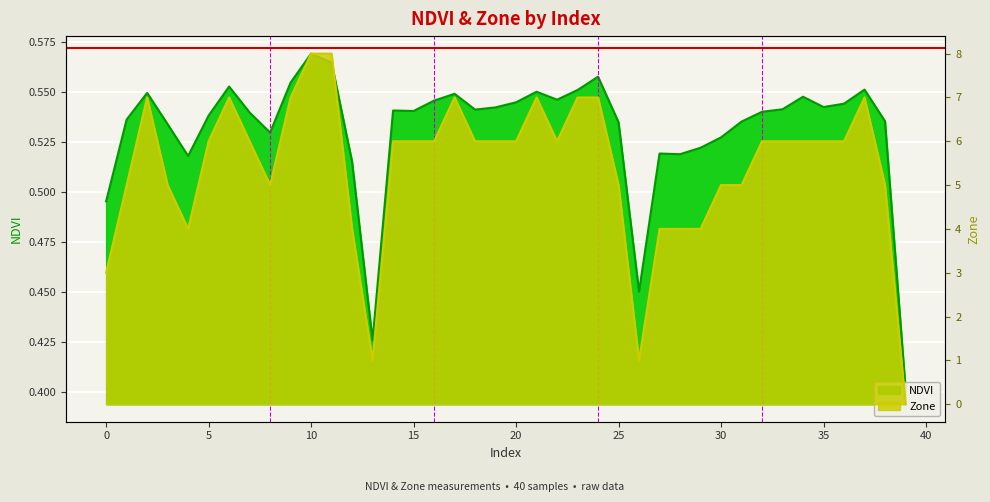

Is the value of Zone at 3 greater than the value of NDVI at 9?

Yes